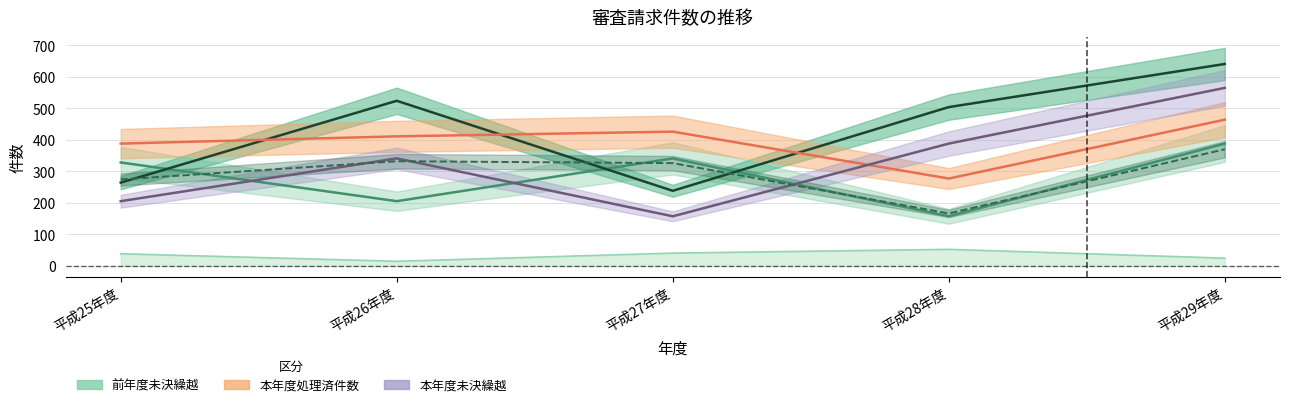

Where does the 前年度未決繰越 series first go above 328?

平成27年度